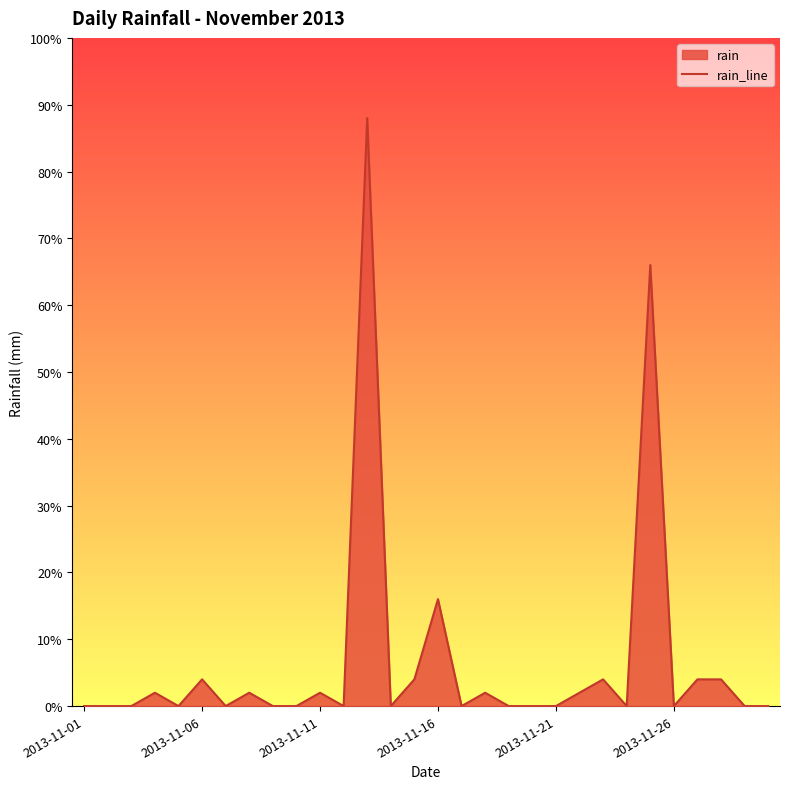

Does the chart display data point markers on the line(s)?

No